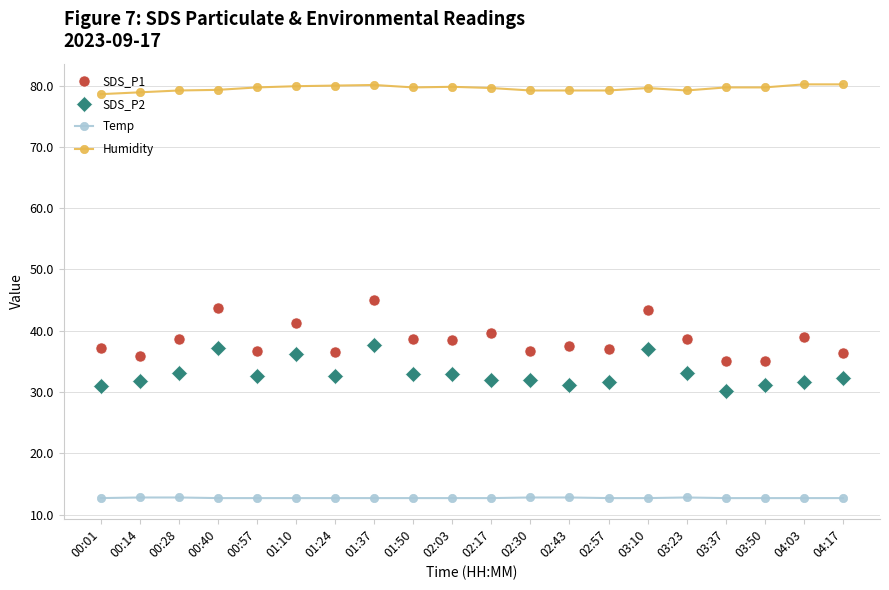

How many categories are shown in the chart?

20